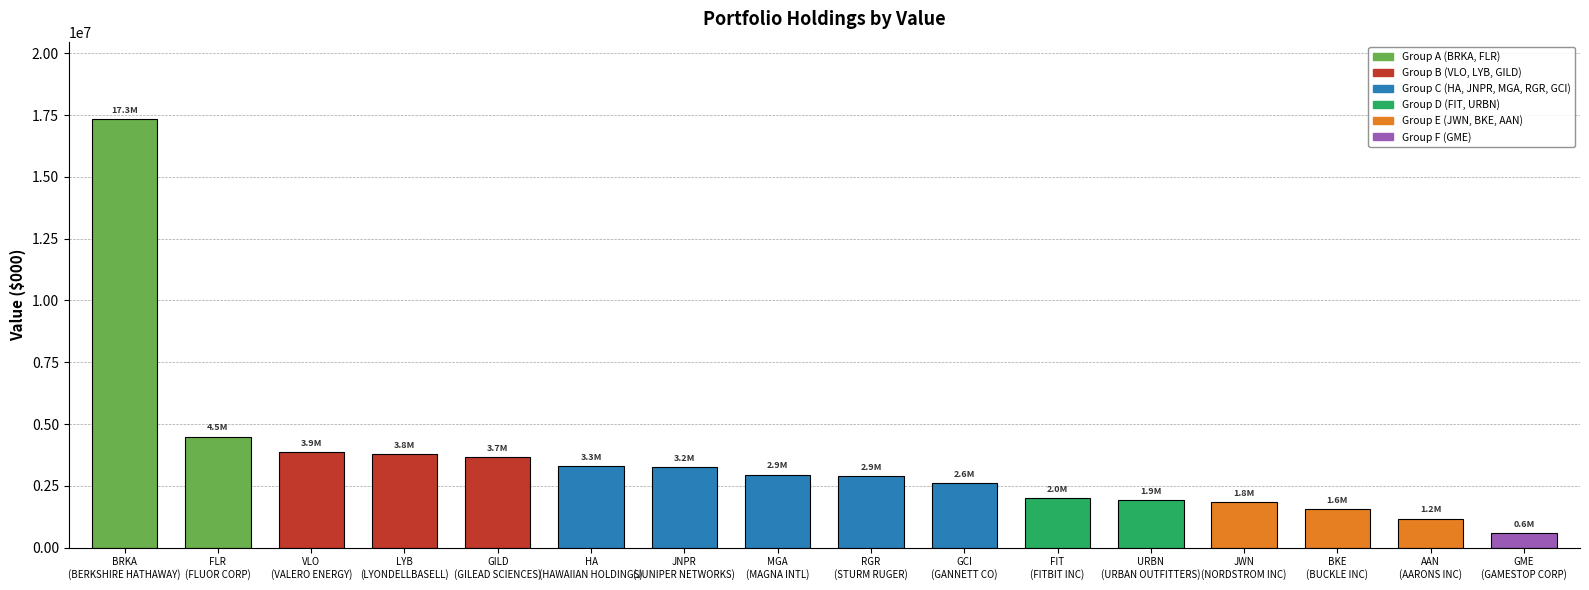

Does the chart contain any negative values?

No